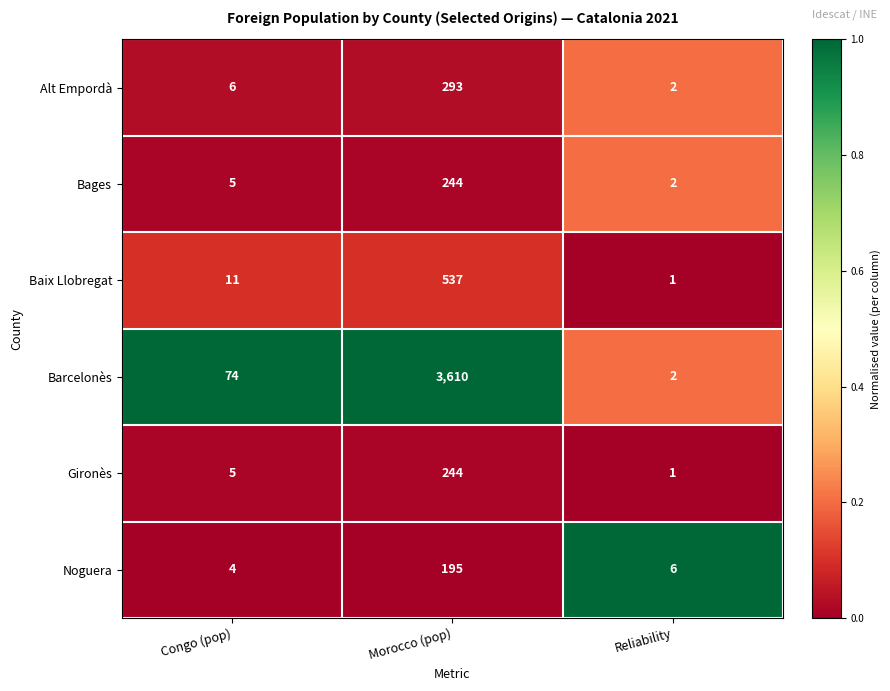

What is the difference between the highest and lowest values at Reliability?

5